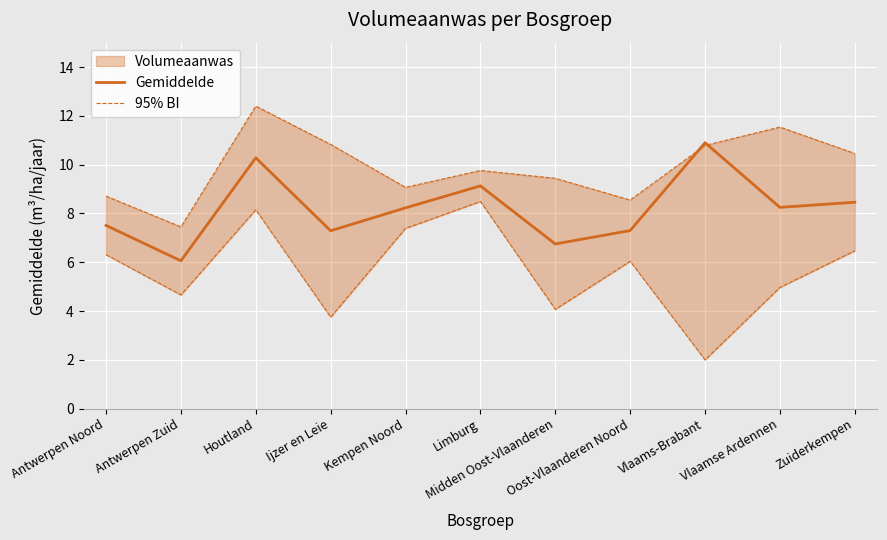

What position from the left is Oost-Vlaanderen Noord?

8